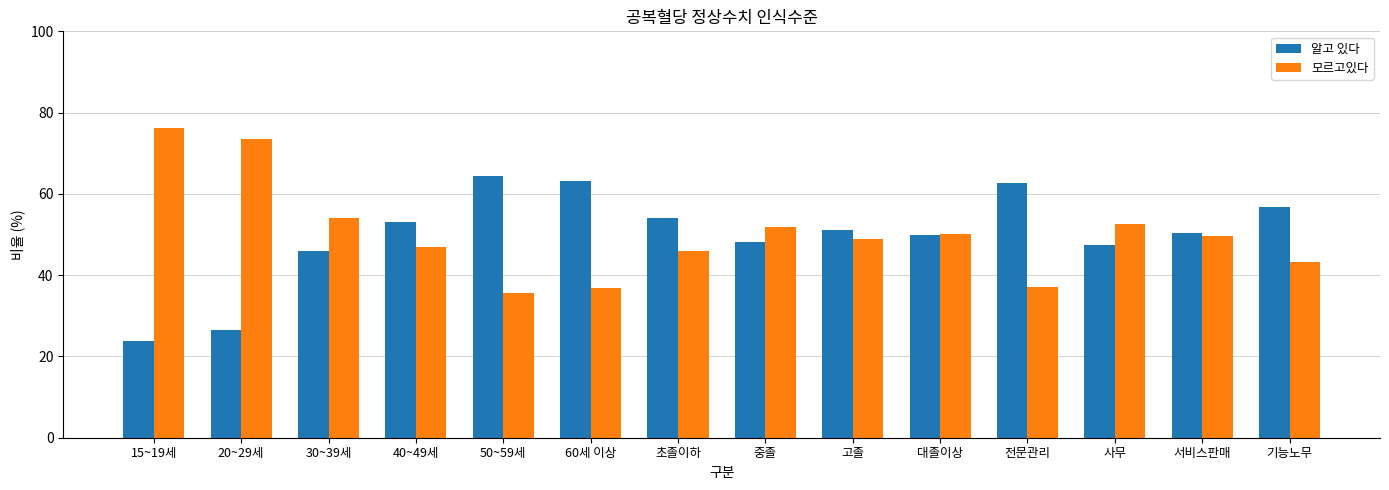

At which label is 모르고있다 closest to 55?

30~39세